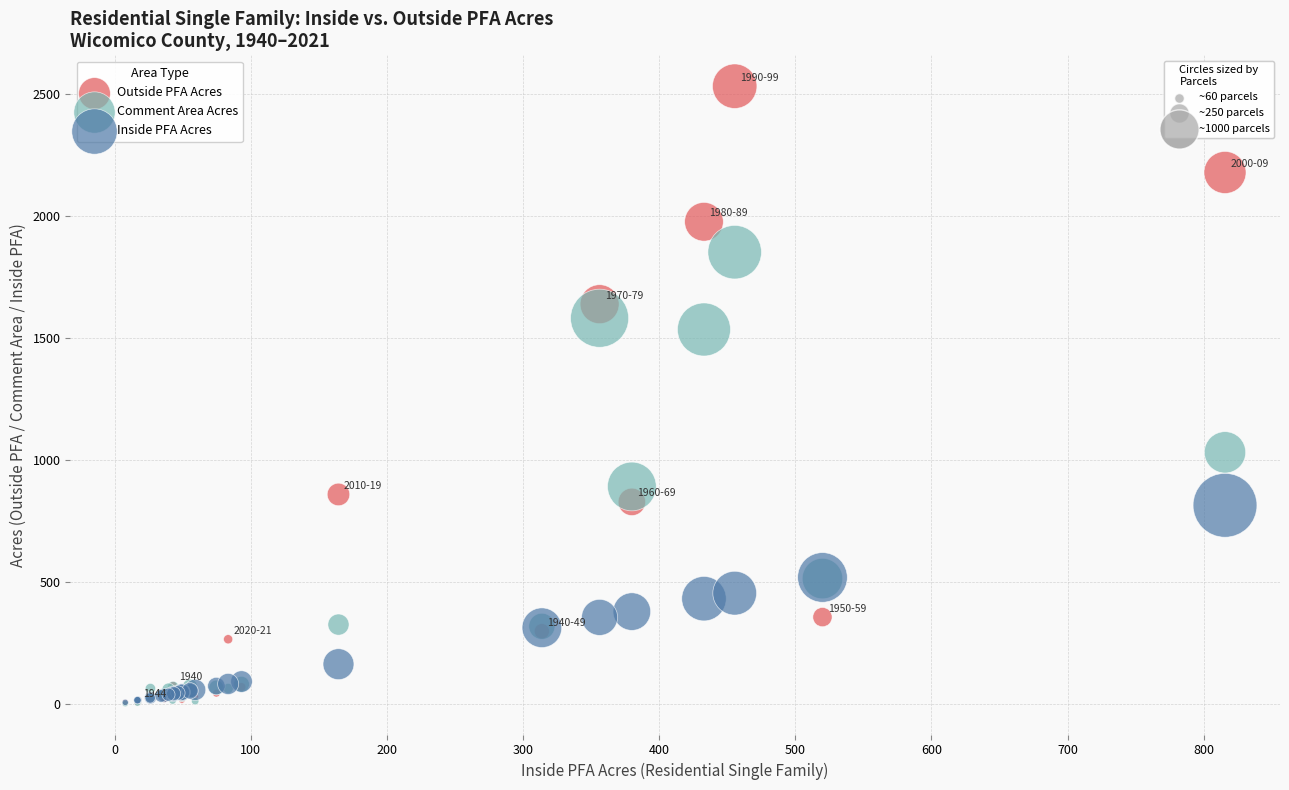

Across all series, what Y value is closest to 1268?

1032.8